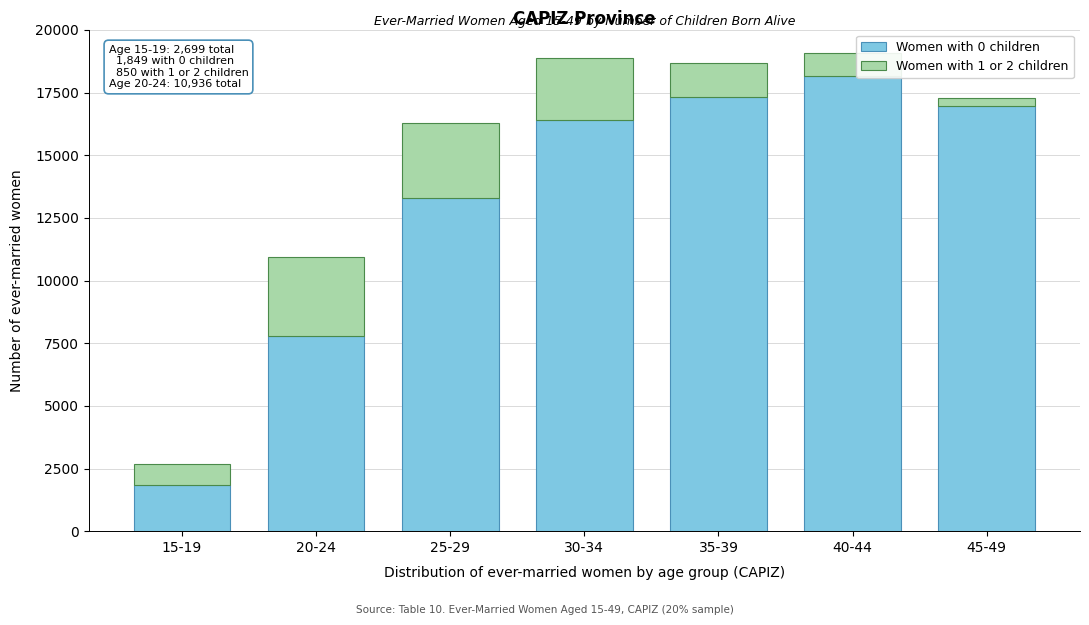

Reading right to left, what are the values for Women with 0 children?

45-49=16977	40-44=18166	35-39=17323	30-34=16411	25-29=13300	20-24=7787	15-19=1849